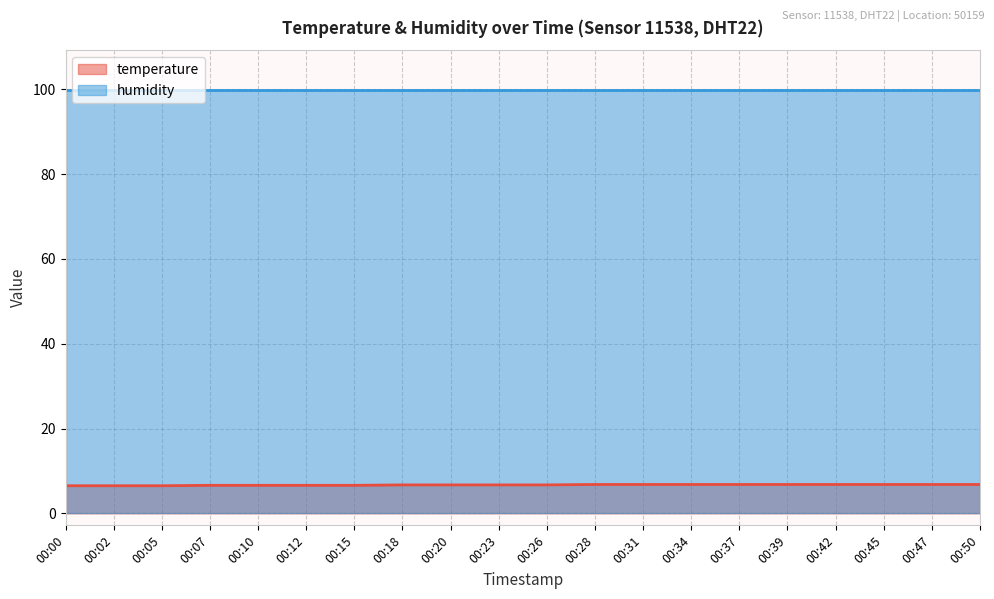

What is the value of the 6th point from the left?

6.6